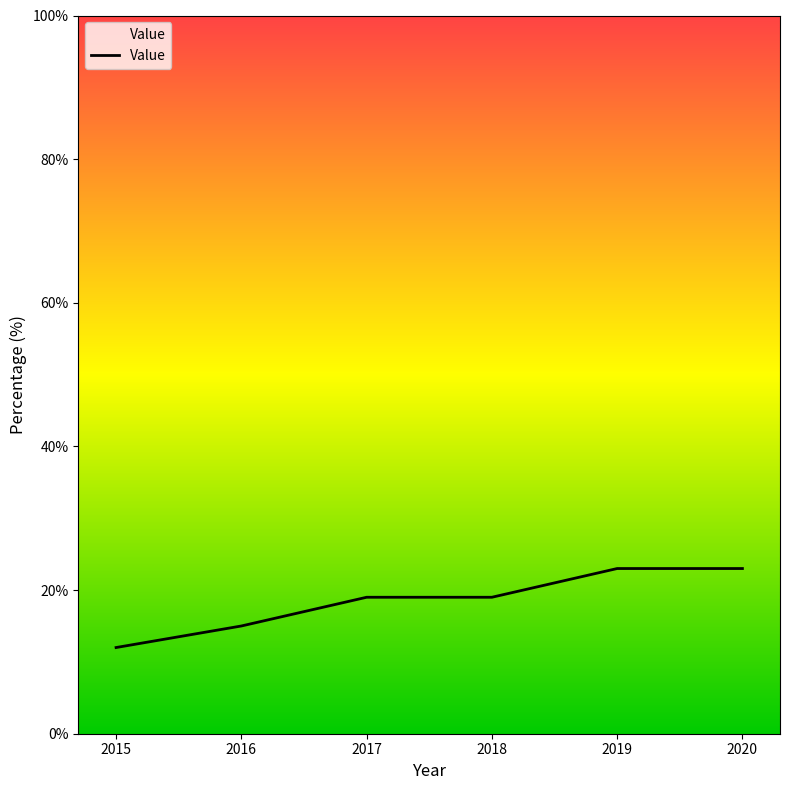

The chart shows a value of 16 at 2015. True or false?

False